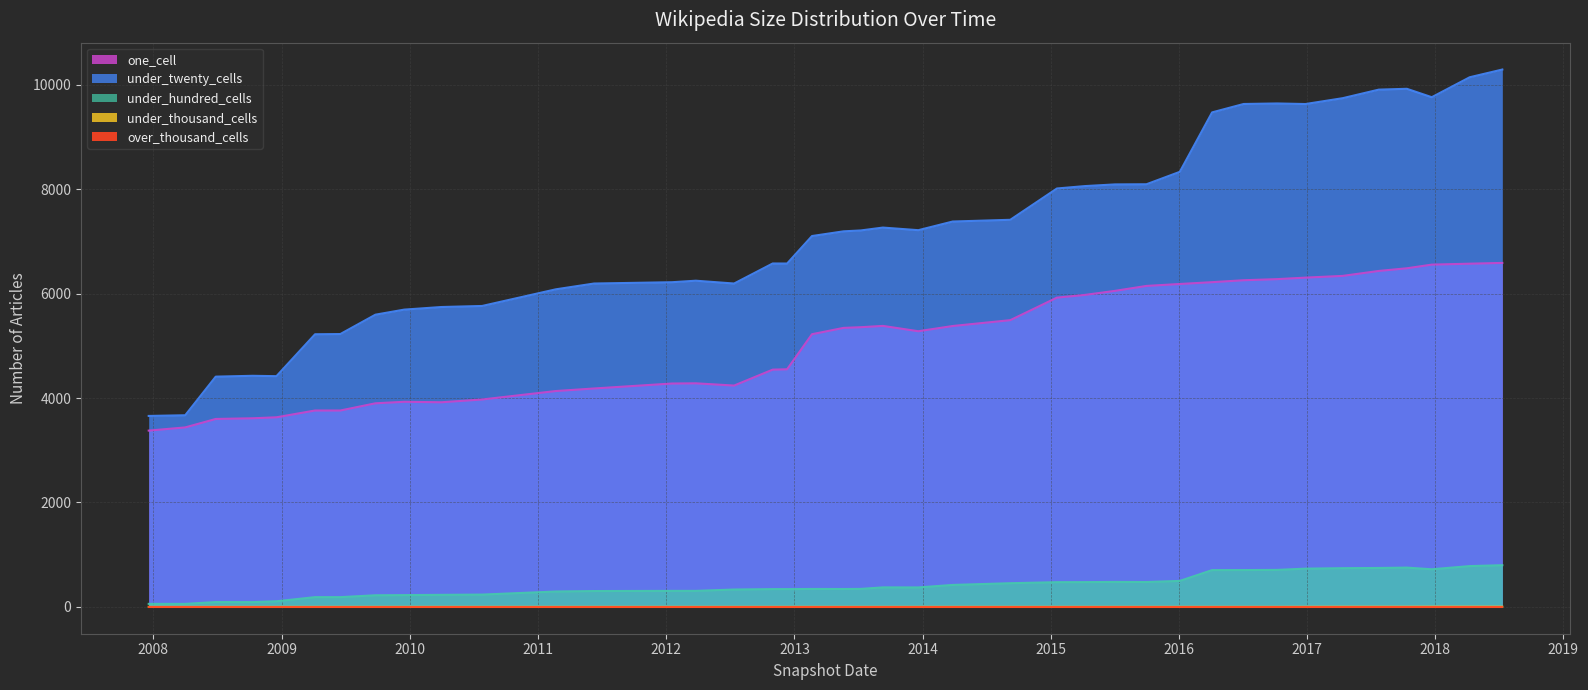

Between 2009-06-17 and 2017-10-12, which series saw the biggest shift?

under_twenty_cells